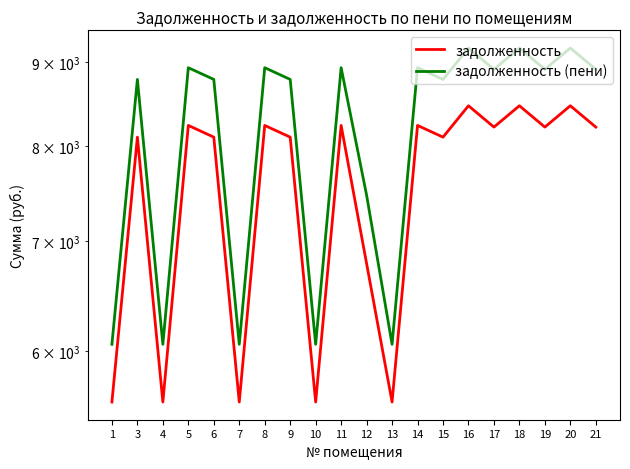

Where is the first local maximum for задолженность (пени)?

3